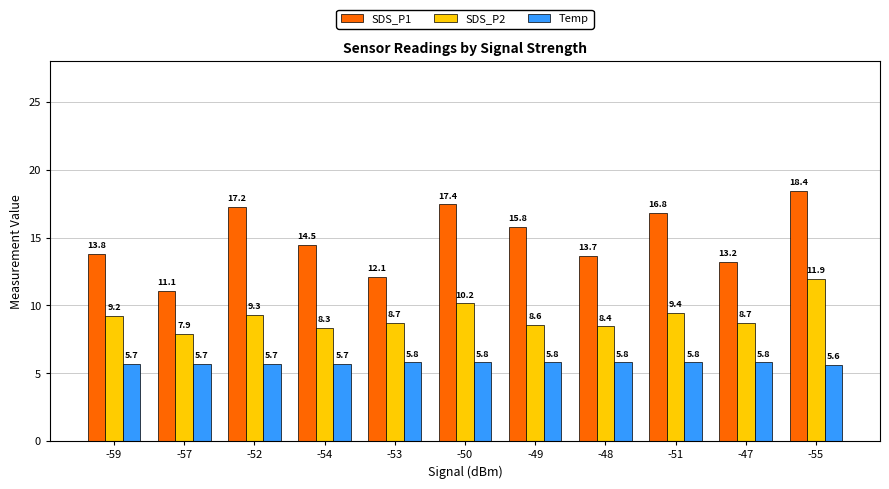

What is the minimum value shown in the chart?

5.6